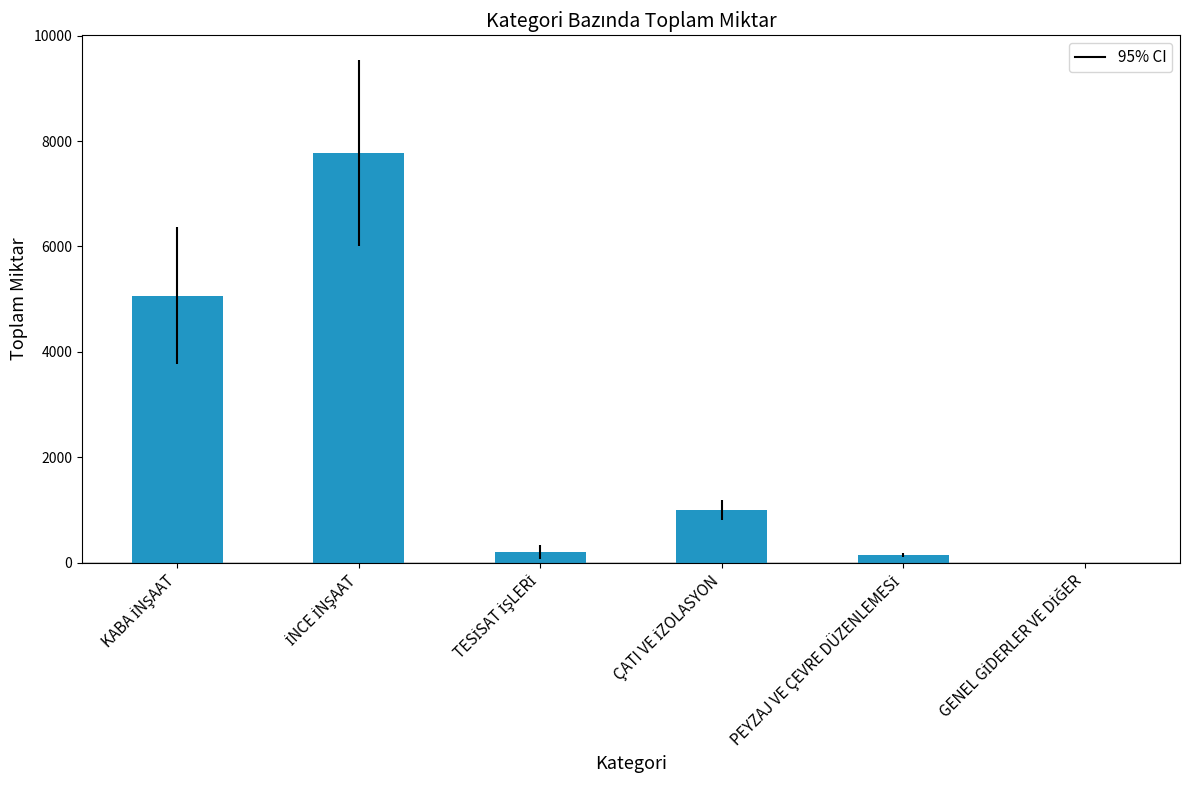

What is the change in value from PEYZAJ VE ÇEVRE DÜZENLEMESİ to GENEL GİDERLER VE DİĞER?

-147.9